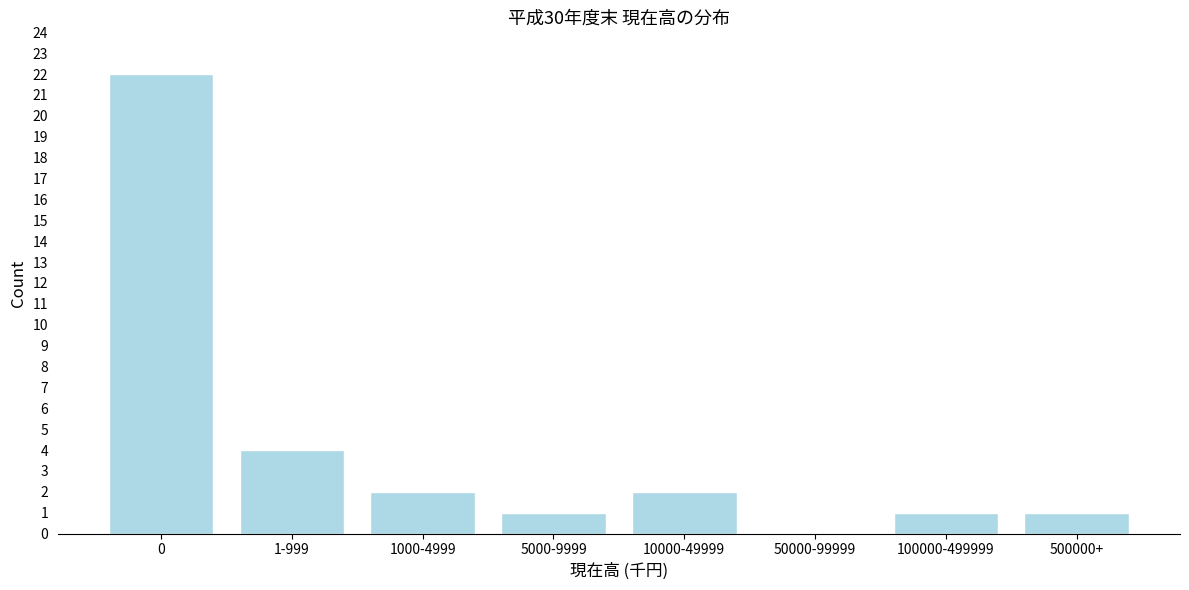

Reading left to right, transcribe all the data shown in this chart.

0=22	1-999=4	1000-4999=2	5000-9999=1	10000-49999=2	50000-99999=0	100000-499999=1	500000+=1